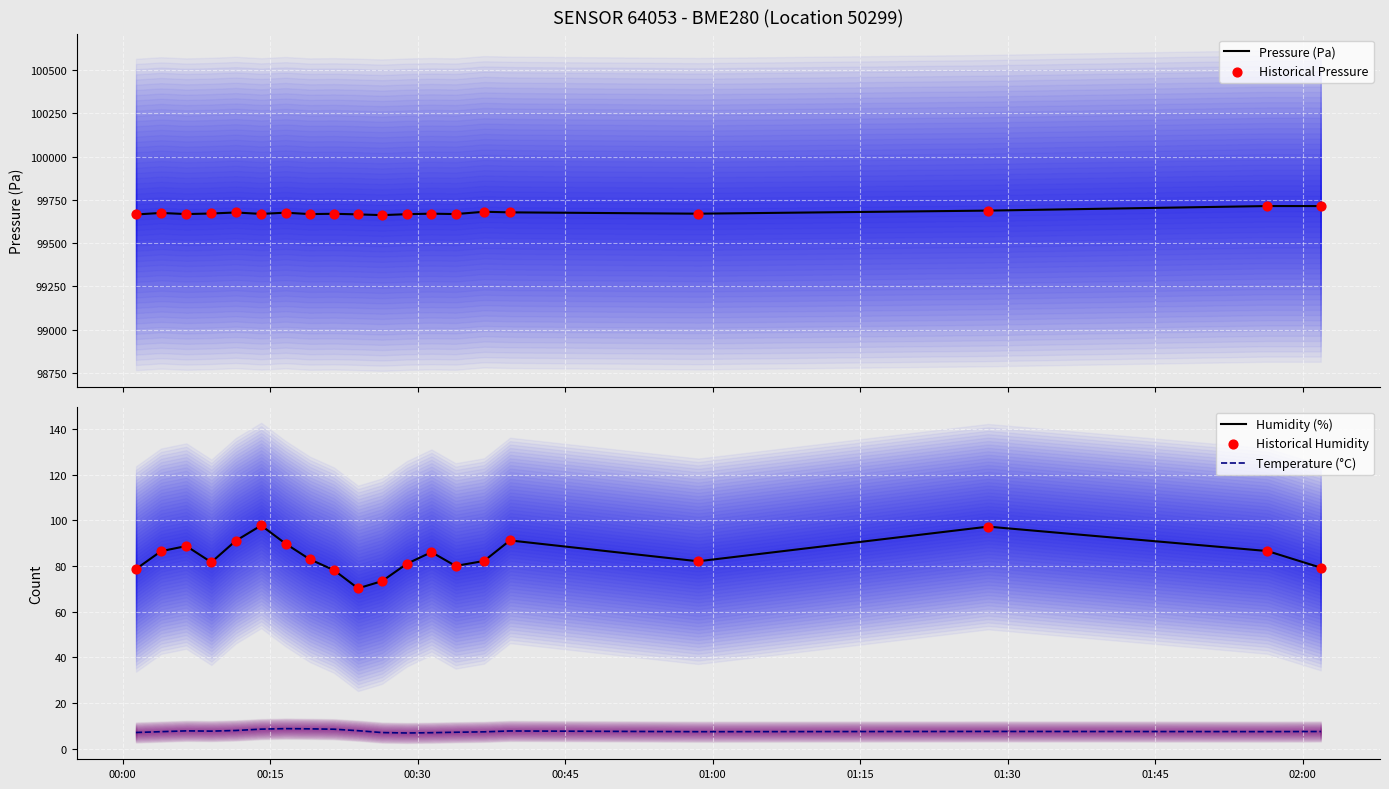

What is the highest value of the Temperature (°C) series?

8.8